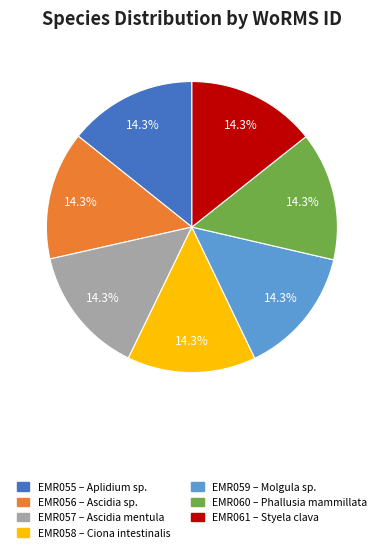

Does any single category account for the majority?

No